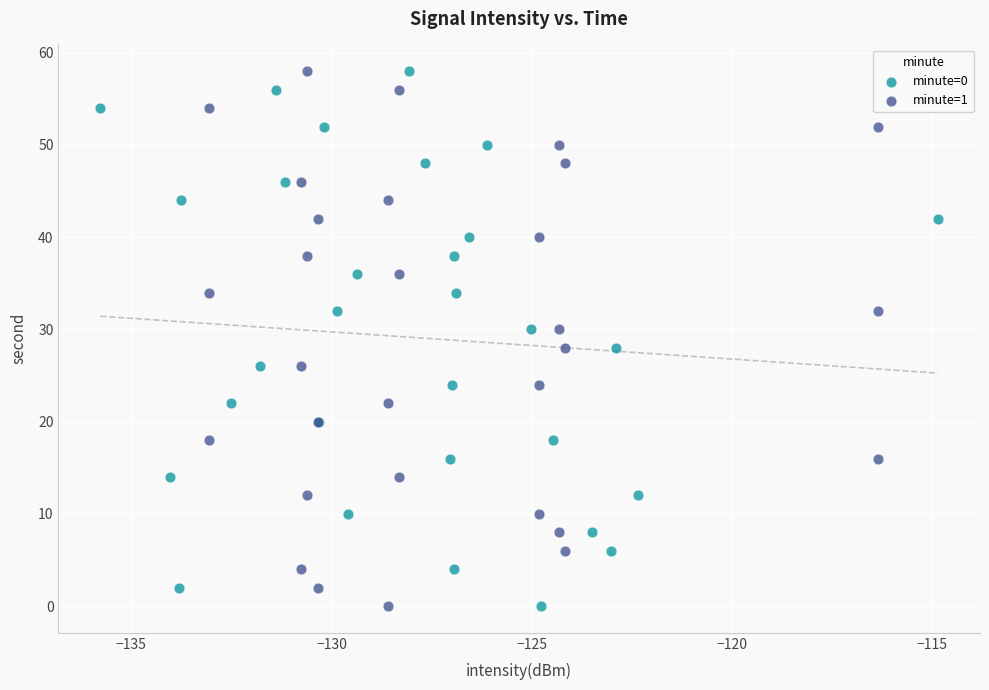

What are all the series names shown in the legend?

minute=0, minute=1